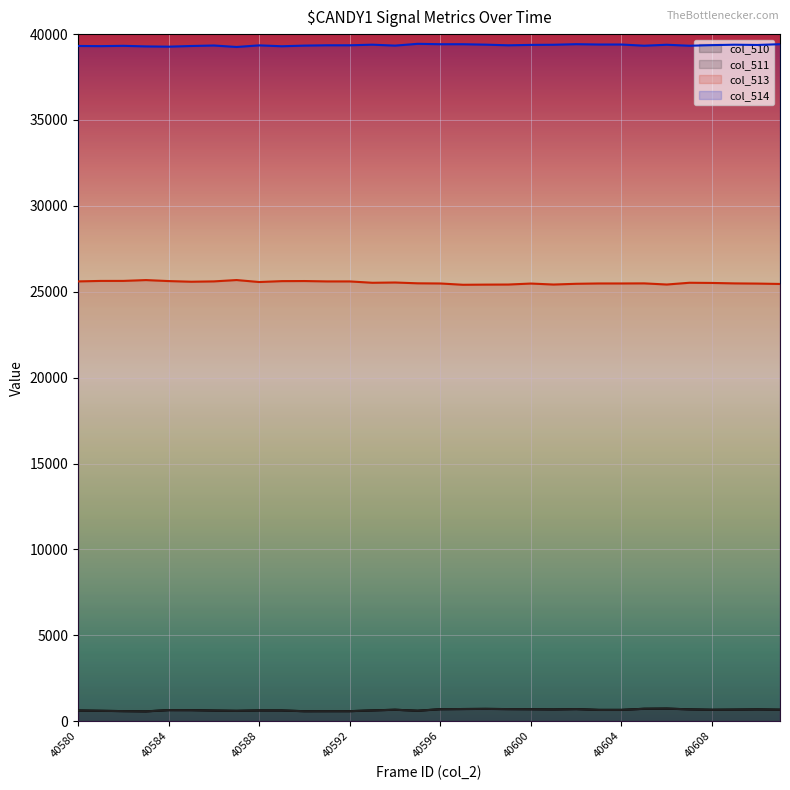

Does the chart display data point markers on the line(s)?

No